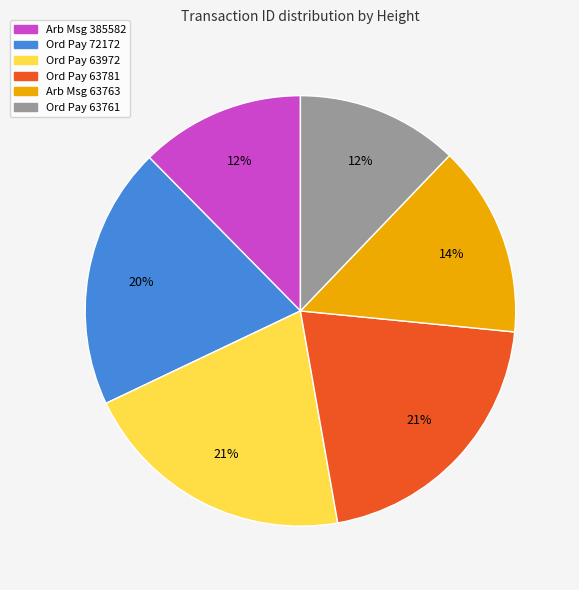

Approximately how many times larger is the value at Arb Msg 63763 compared to Ord Pay 63781?

0.7